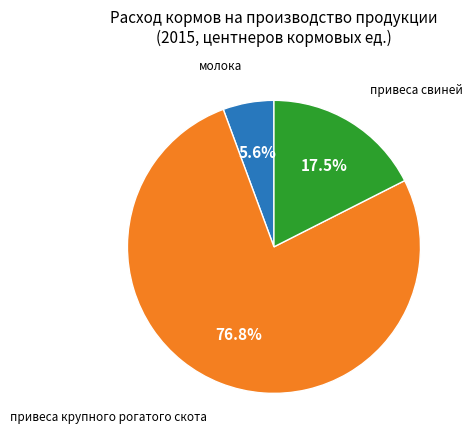

Does any single category account for the majority?

Yes